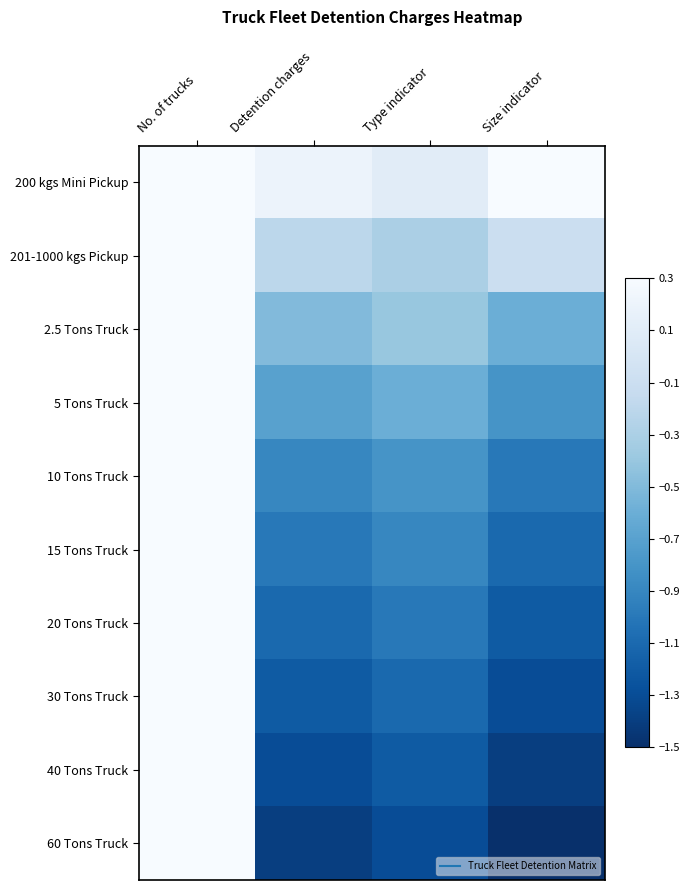

At how many categories does at least one series exceed 0?

4